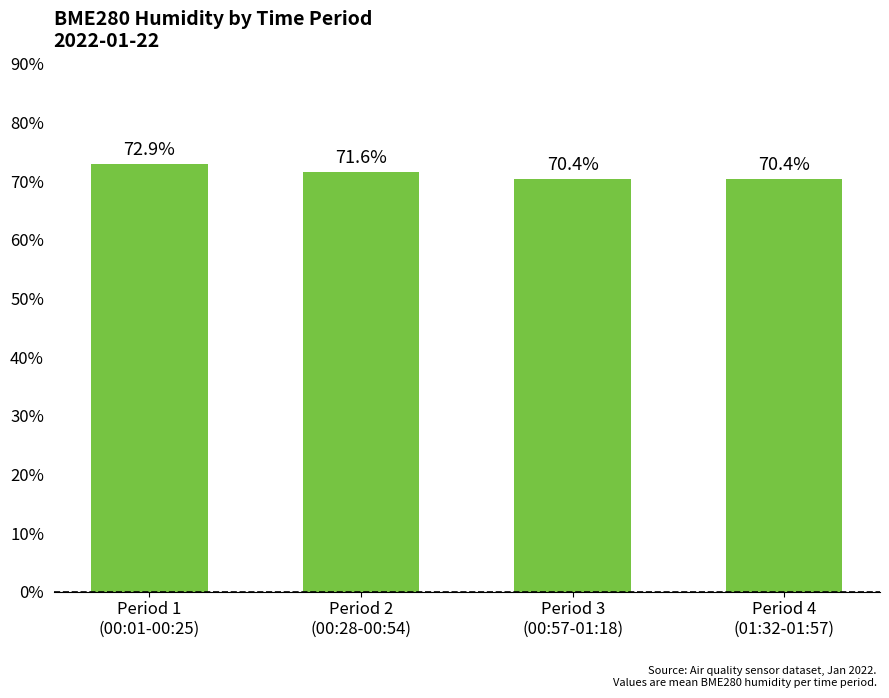

Reading right to left, extract all data points from this chart.

70.4	70.4	71.6	72.9